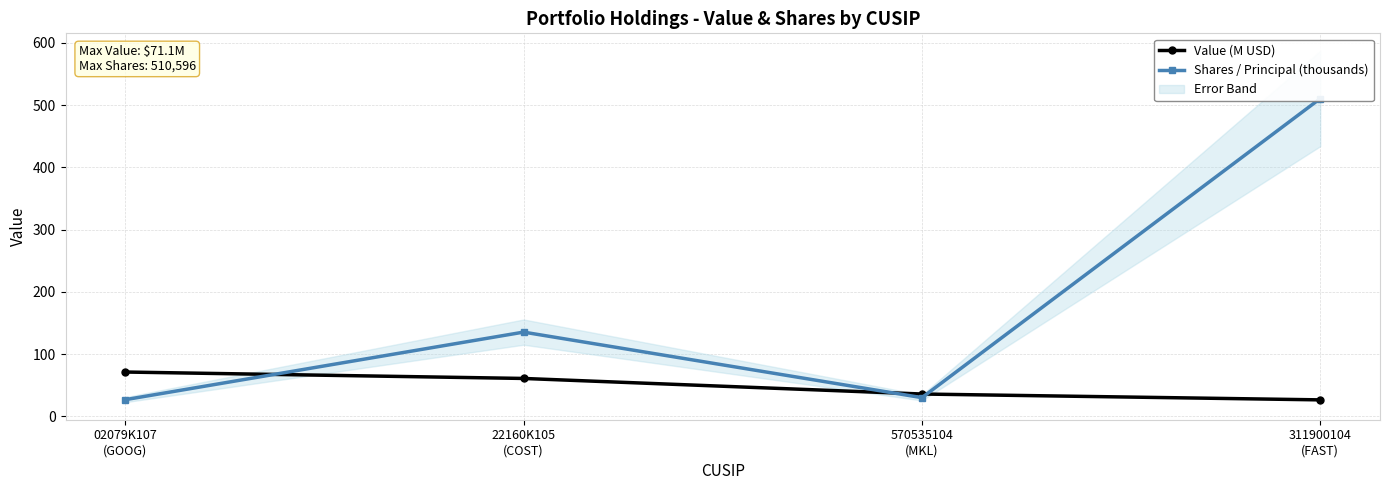

The Shares / Principal (thousands) series shows 135.3 at 22160K105
(COST). True or false?

True